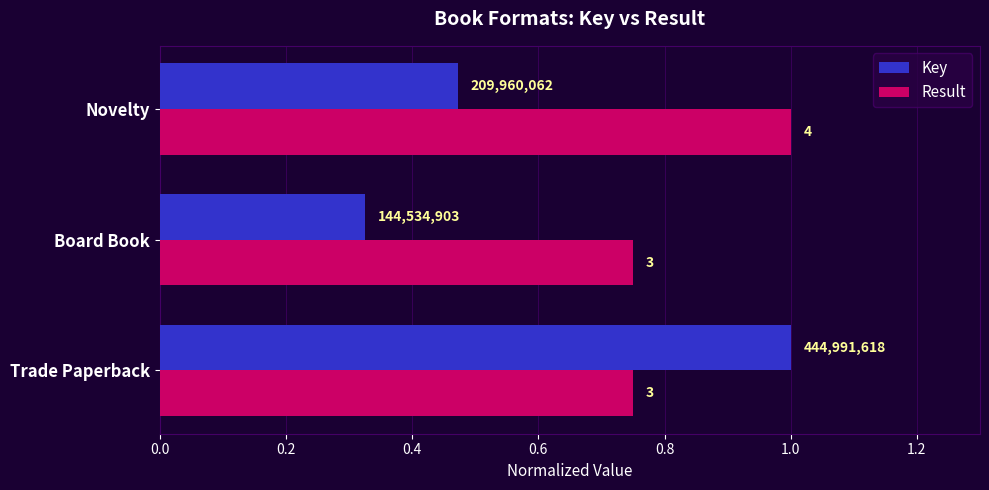

What is the difference between the maximum and minimum values in the Key series?

0.7